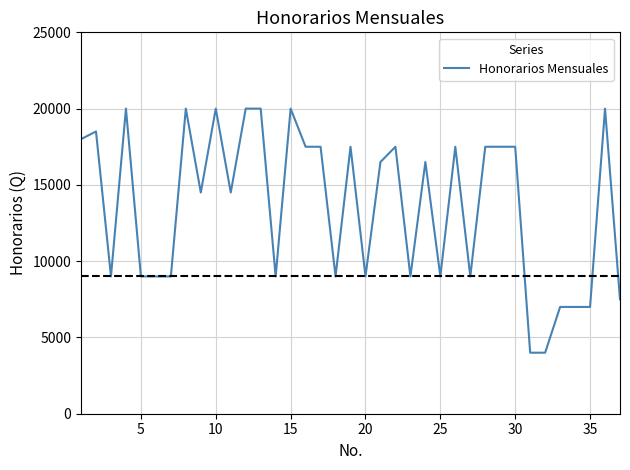

What is the smallest value displayed?

4000